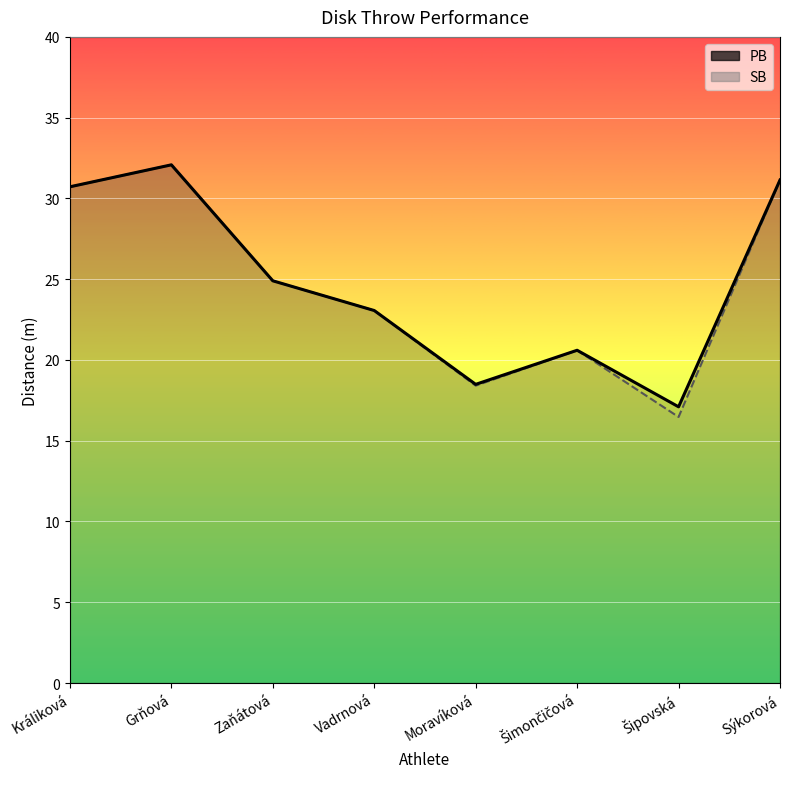

What is the sum of all SB values?

197.4